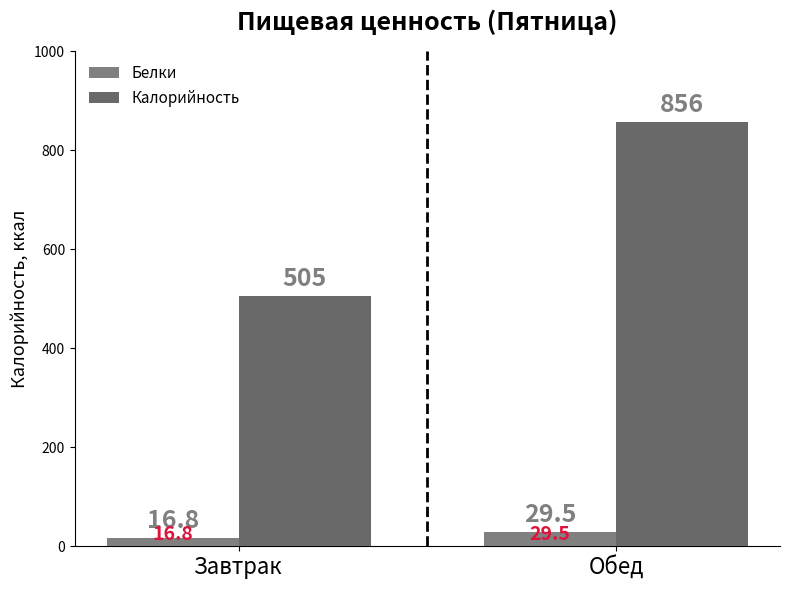

Is the value of Белки at Обед greater than the value of Калорийность at Завтрак?

No